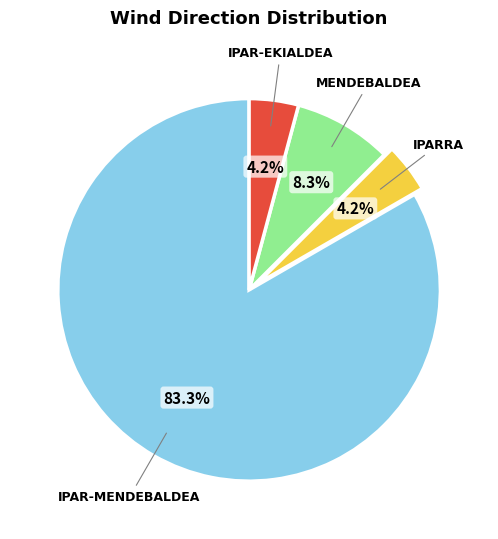

Is there any slice that represents more than half of the pie?

Yes